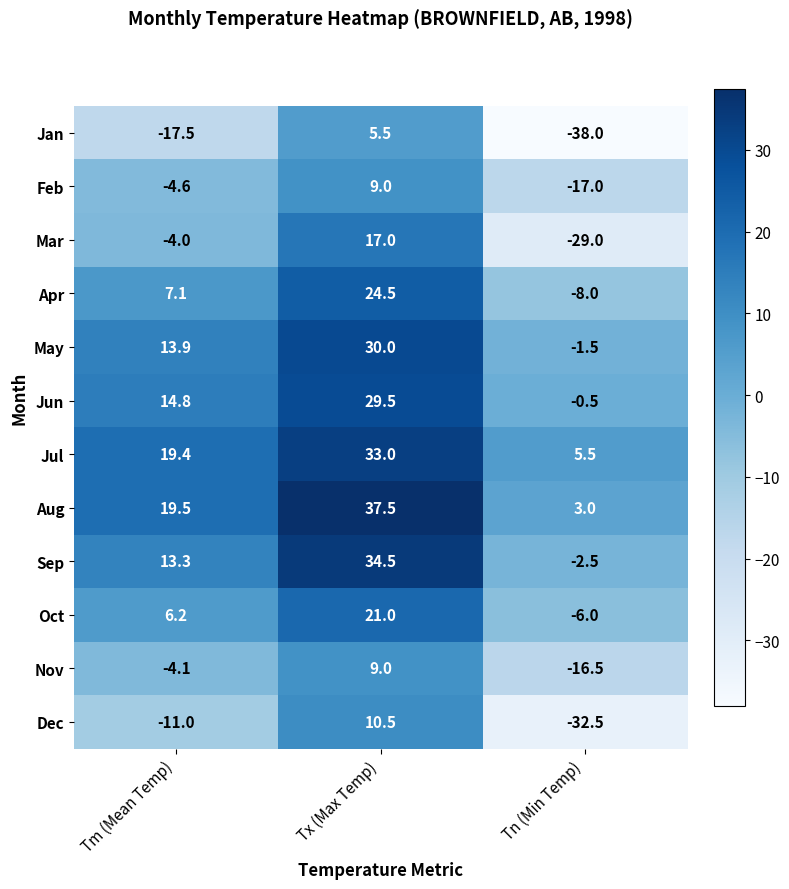

Between Tx (Max Temp) and Tn (Min Temp), which series saw the biggest shift?

Mar